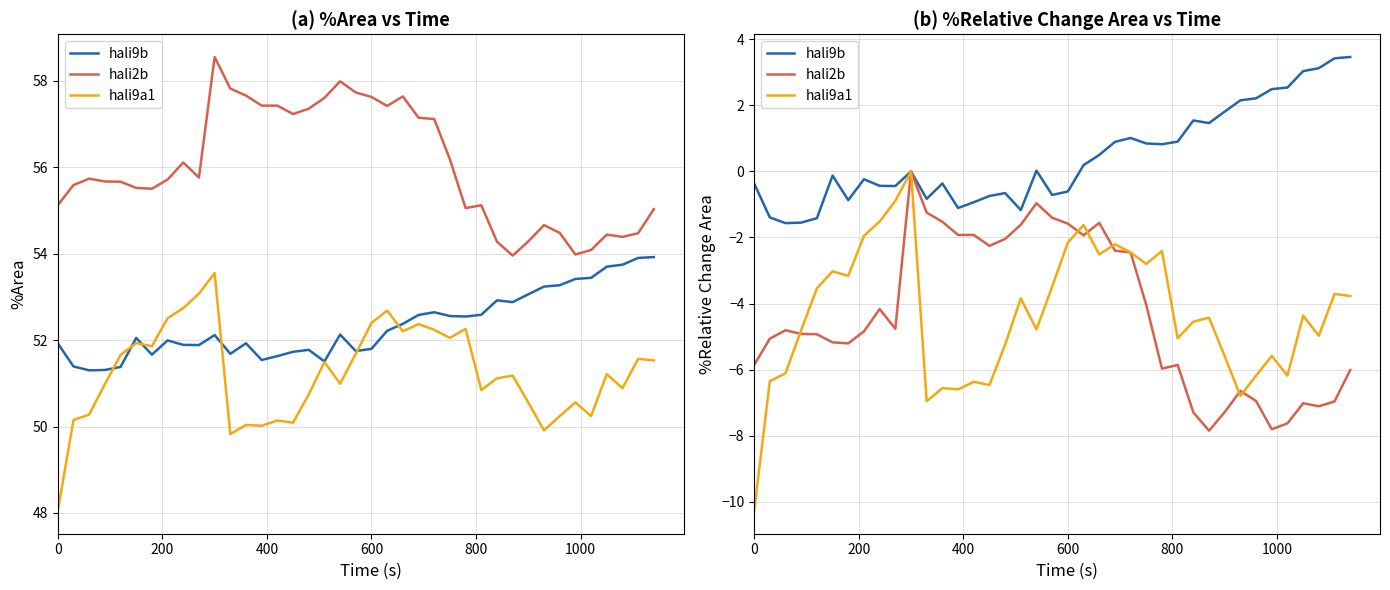

What is the minimum value for hali9b?

-1.6